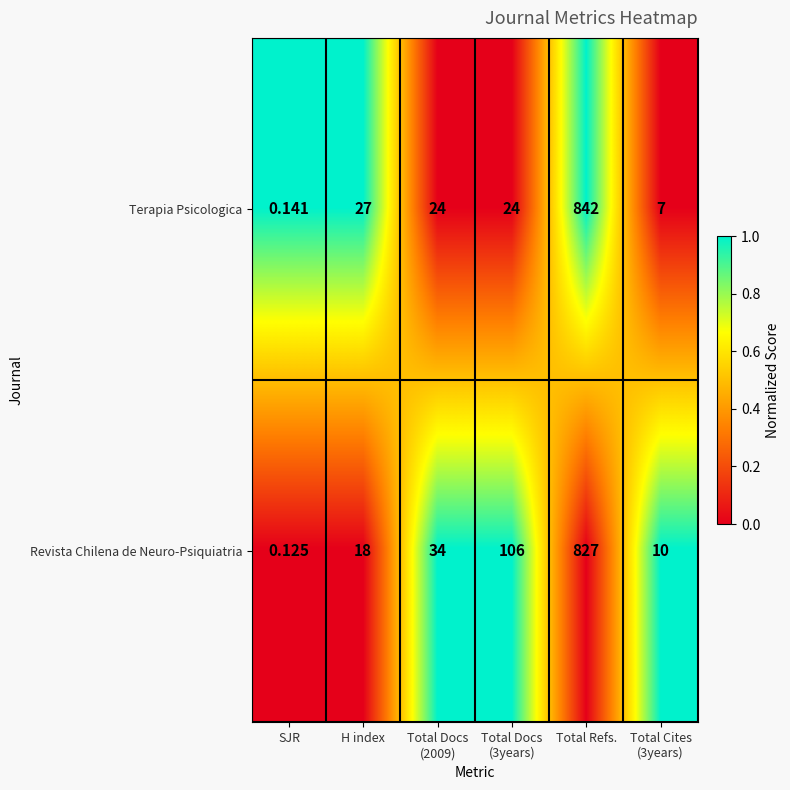

Where is Terapia Psicologica nearest to the value 421?

H index